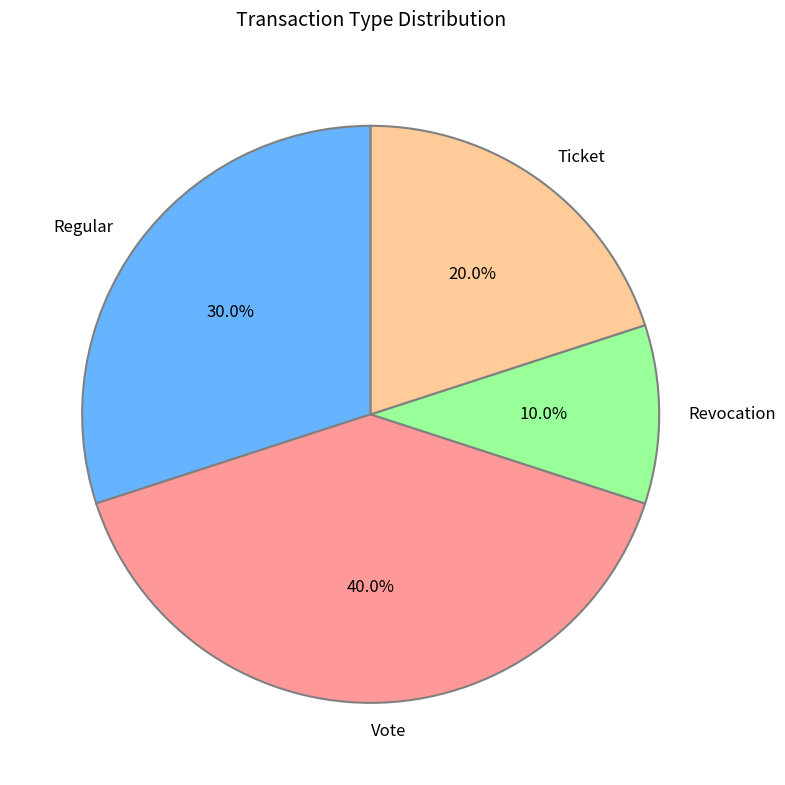

Is Ticket the majority of the pie?

No